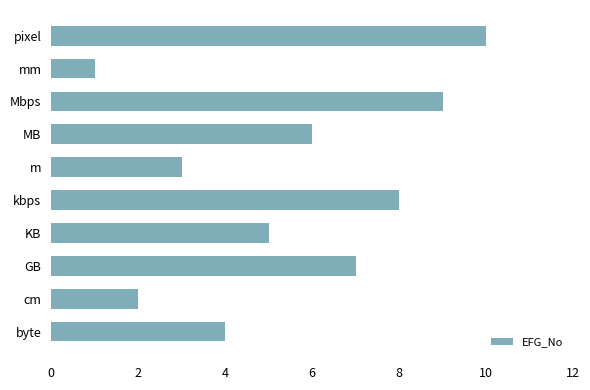

Count the number of categories in the chart.

10